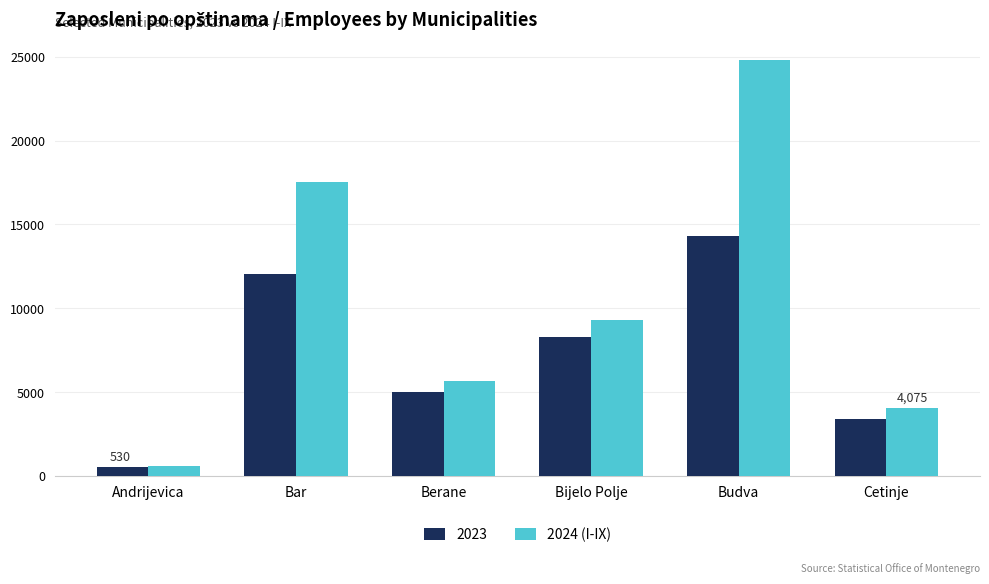

What is the difference between the second highest and second lowest values in the 2023 series?

8624